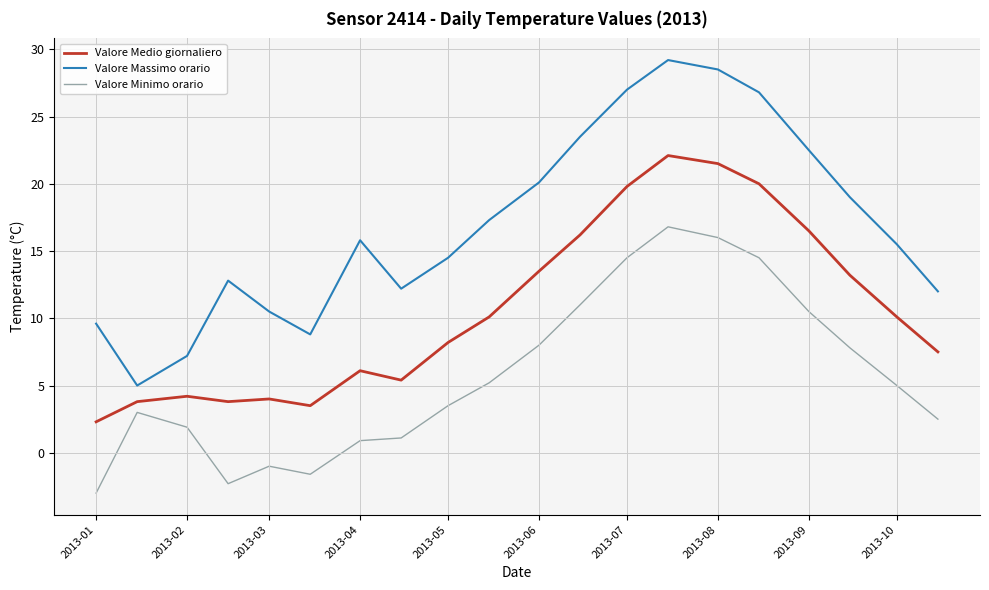

Which series has the widest spread of values?

Valore Massimo orario